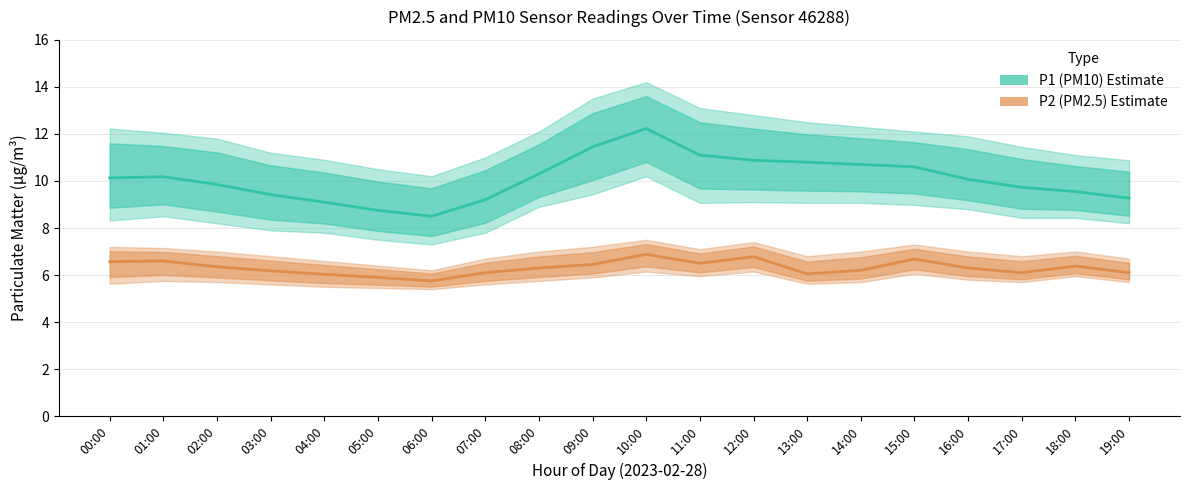

How many values in the P1 (PM10) Estimate series exceed 10?

11